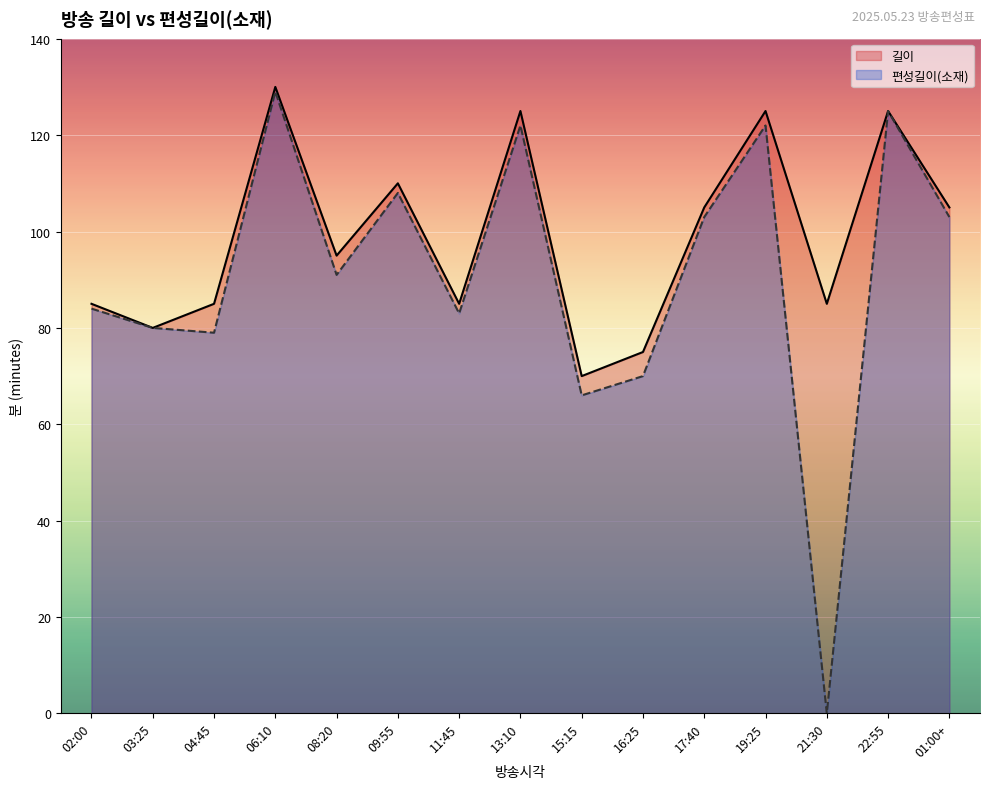

Reading left to right, what are all the values shown in this chart?

길이: 02:00=85	03:25=80	04:45=85	06:10=130	08:20=95	09:55=110	11:45=85	13:10=125	15:15=70	16:25=75	17:40=105	19:25=125	21:30=85	22:55=125	01:00+=105
편성길이(소재): 02:00=84	03:25=80	04:45=79	06:10=129	08:20=91	09:55=108	11:45=83	13:10=122	15:15=66	16:25=70	17:40=103	19:25=122	21:30=0	22:55=125	01:00+=103